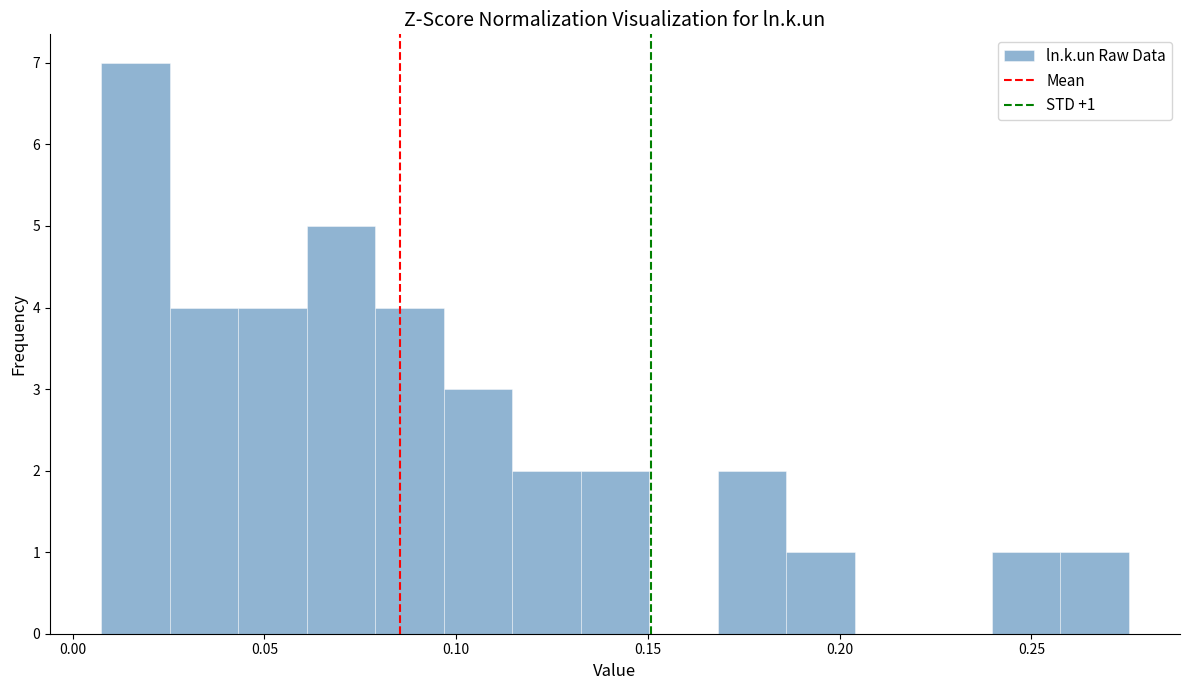

Read against the x-axis, roughly where is the centre of the tallest bar?

0.015